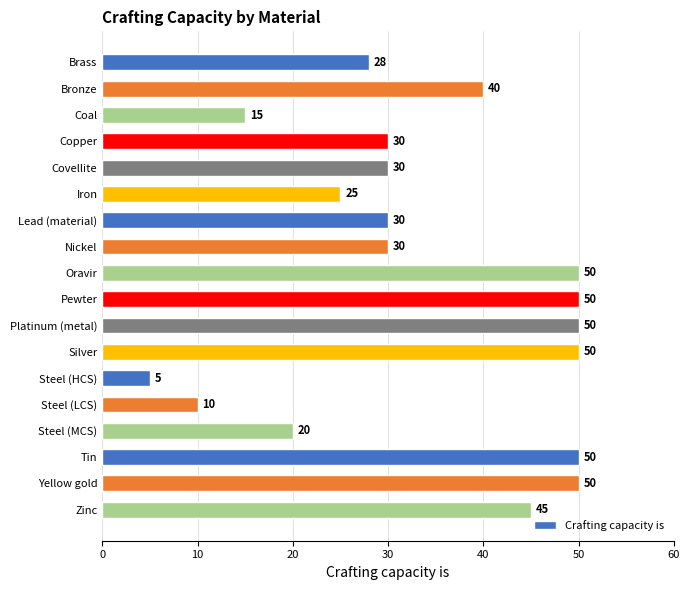

Read the value at Copper, to the nearest 5.

30